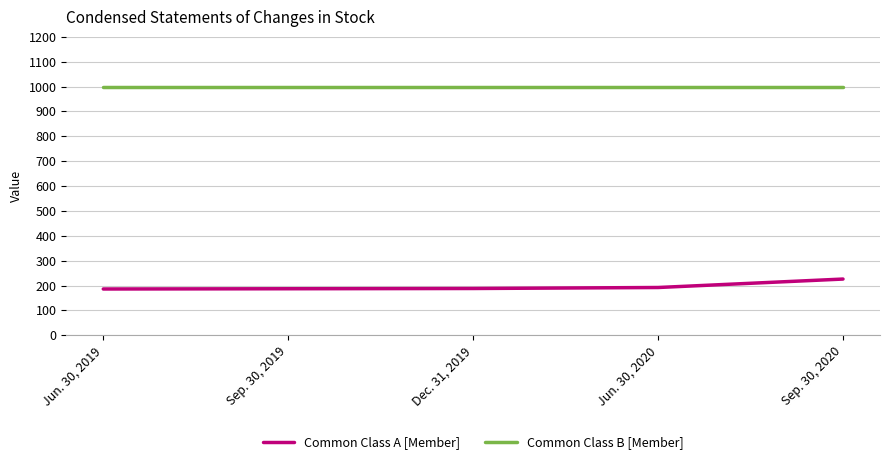

Does the chart display data point markers on the line(s)?

No